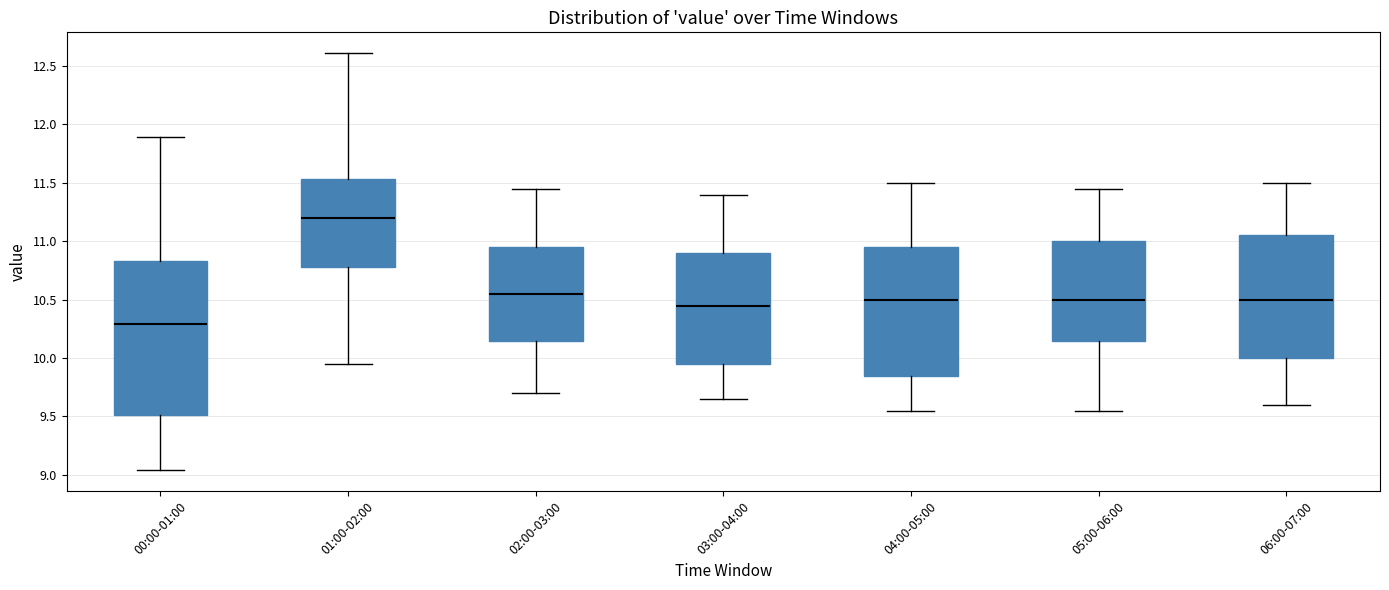

Which box has the lowest median line?

00:00-01:00